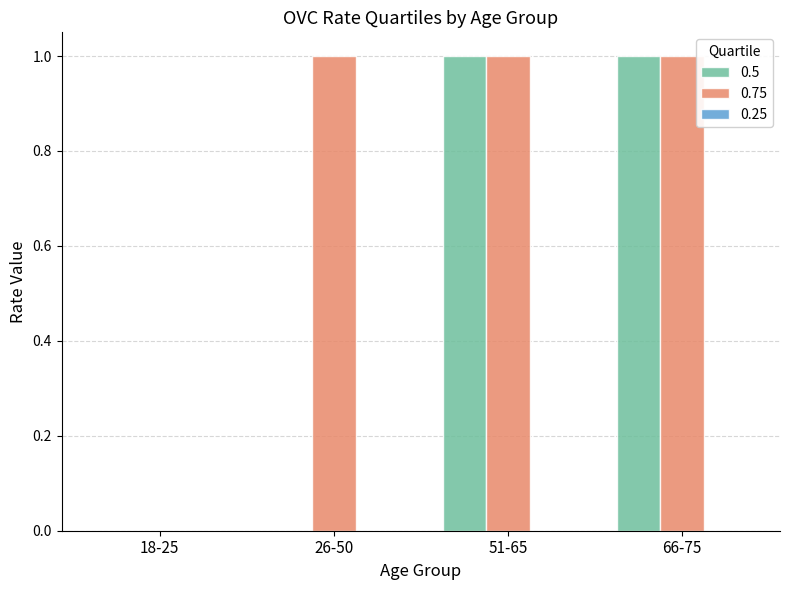

What is the sum of the 0.75 values at 66-75 and 51-65?

2